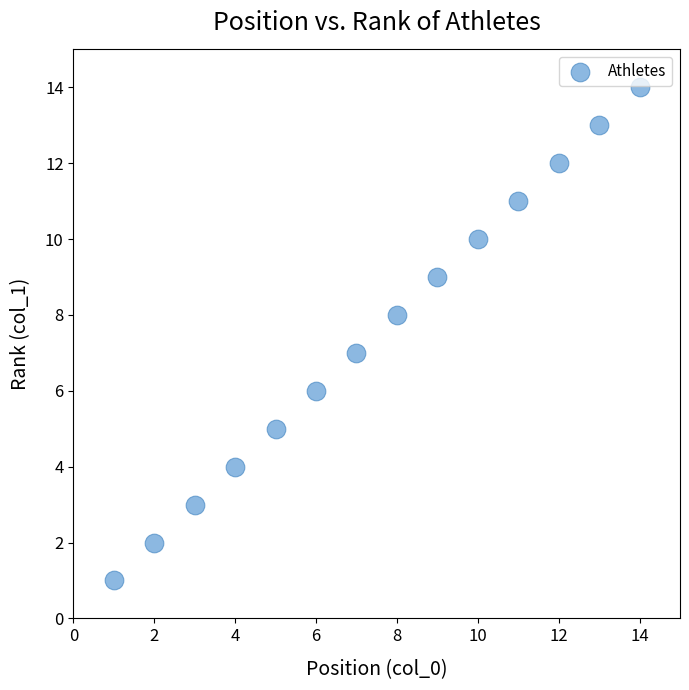

What is the range of Y values (max minus min)?

13